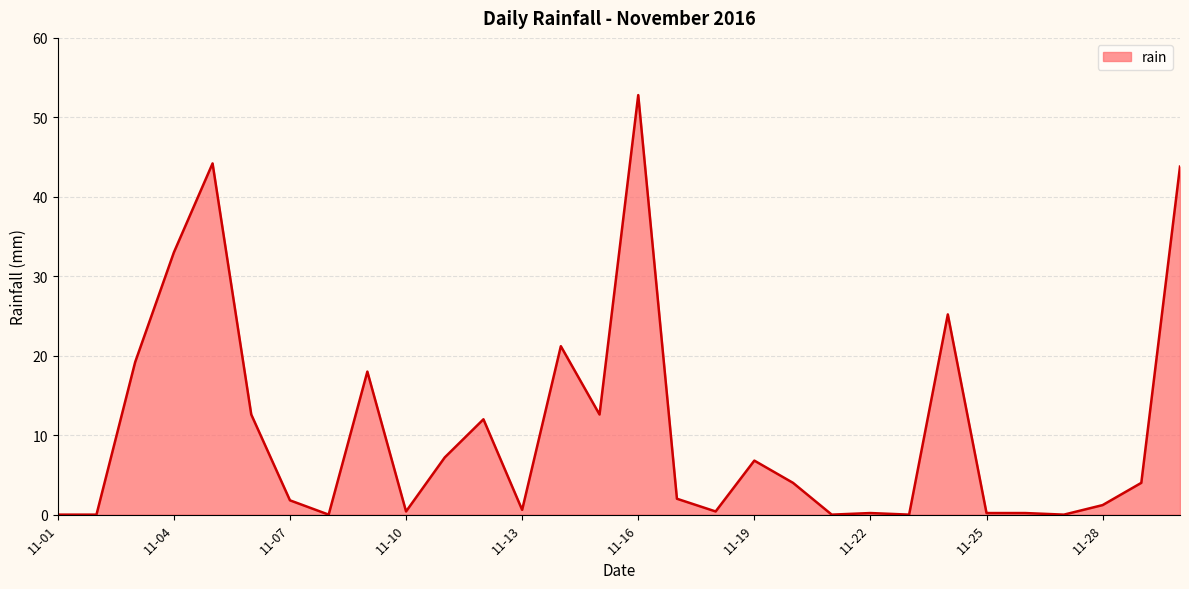

What is the maximum value shown in the chart?

52.8